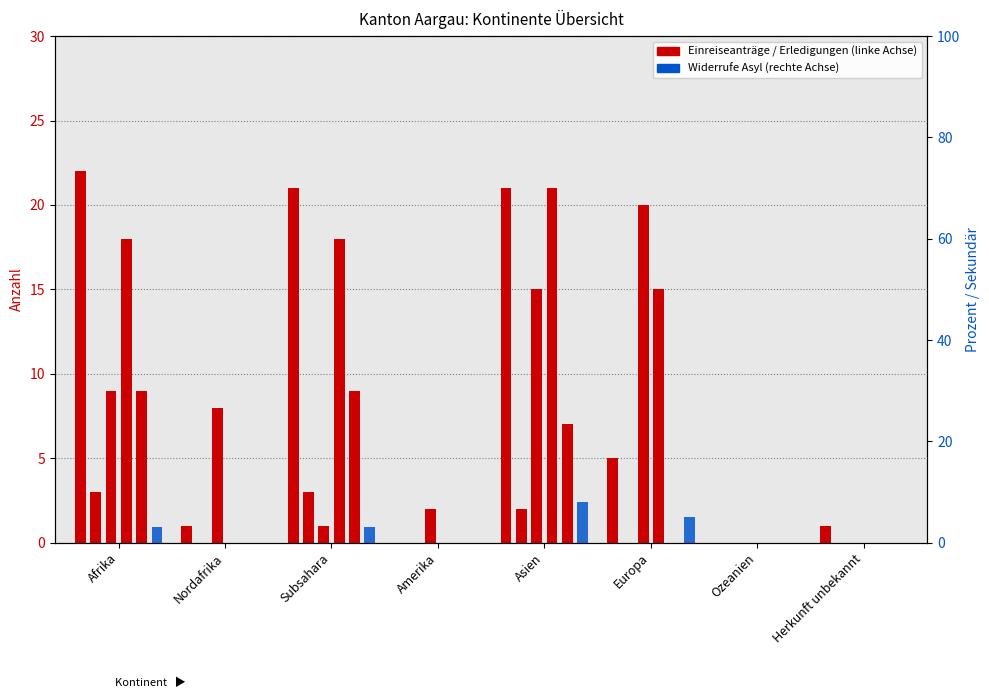

Rank the categories by Widerrufe Asyl value from highest to lowest.

Asien, Europa, Afrika, Subsahara, Nordafrika, Amerika, Ozeanien, Herkunft unbekannt